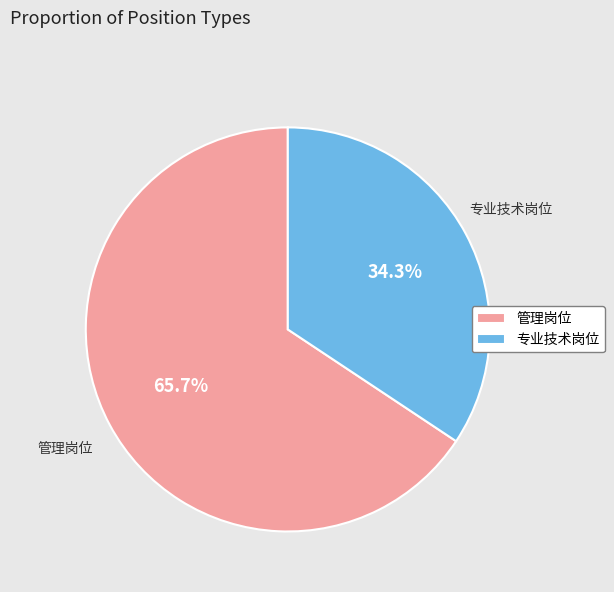

Is there a majority slice in this chart?

Yes